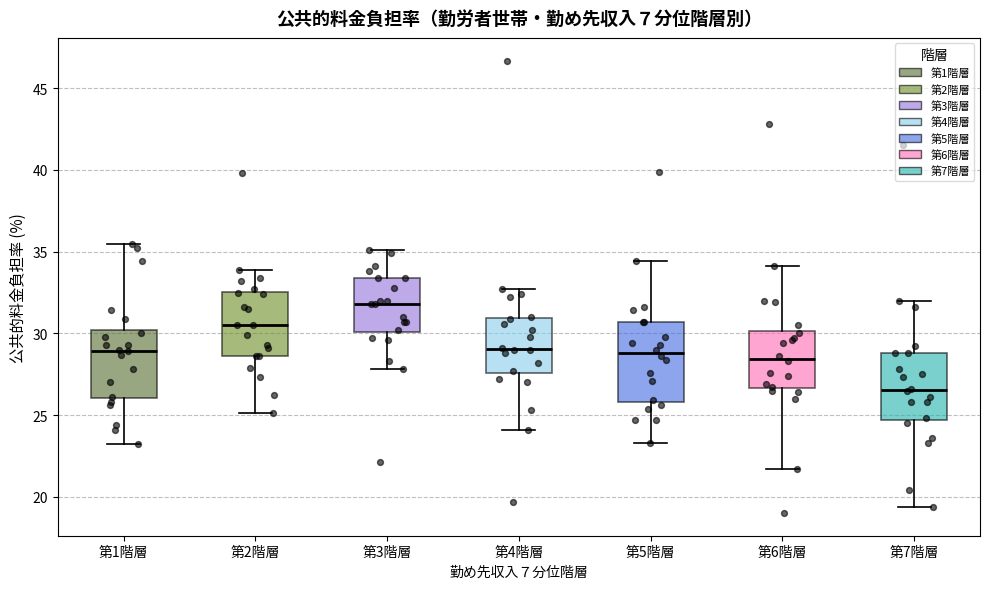

Reading left to right, transcribe this box plot: for each box, give where its median line is, the range the box spans, and where its two whiskers end, as read against the y-axis. The values are not printed on the chart, so give them approximately, as read against the axis.

第1階層: median 29.0, box 26.0 to 30.0, whiskers 23.0 to 35.5
第2階層: median 30.5, box 28.5 to 32.5, whiskers 25.0 to 34.0
第3階層: median 32.0, box 30.0 to 33.5, whiskers 28.0 to 35.0
第4階層: median 29.0, box 27.5 to 31.0, whiskers 24.0 to 32.5
第5階層: median 29.0, box 26.0 to 30.5, whiskers 23.5 to 34.5
第6階層: median 28.5, box 26.5 to 30.0, whiskers 21.5 to 34.0
第7階層: median 26.5, box 24.5 to 29.0, whiskers 19.5 to 32.0